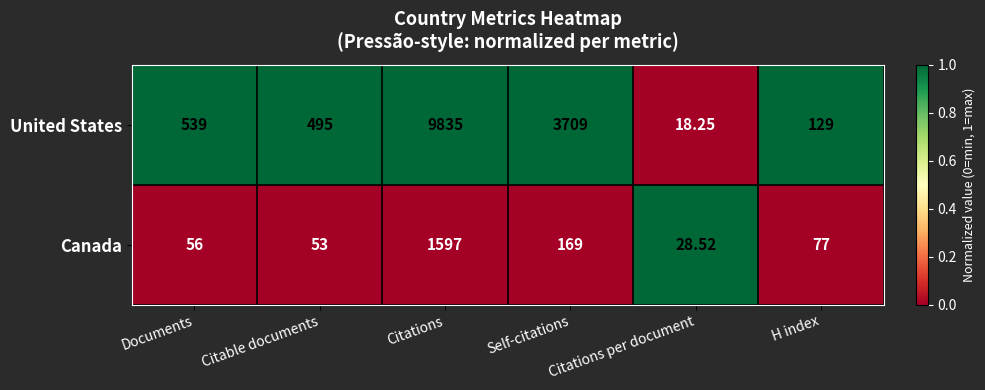

Rank the series by their maximum value, from highest to lowest.

United States, Canada